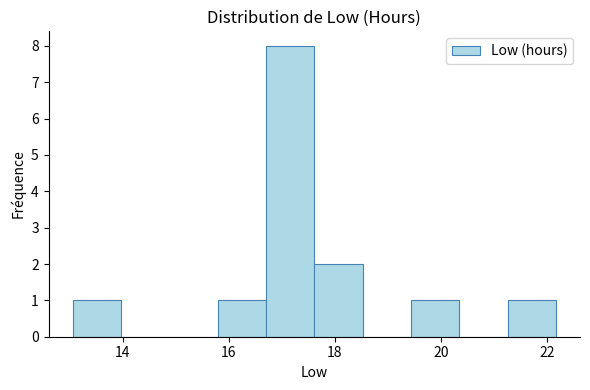

What is the height of the bar covering 19.4 to 20.4 on the x-axis? Neither the bar edges nor the heights are printed on the chart, so give them approximately, as read against the axes.

1